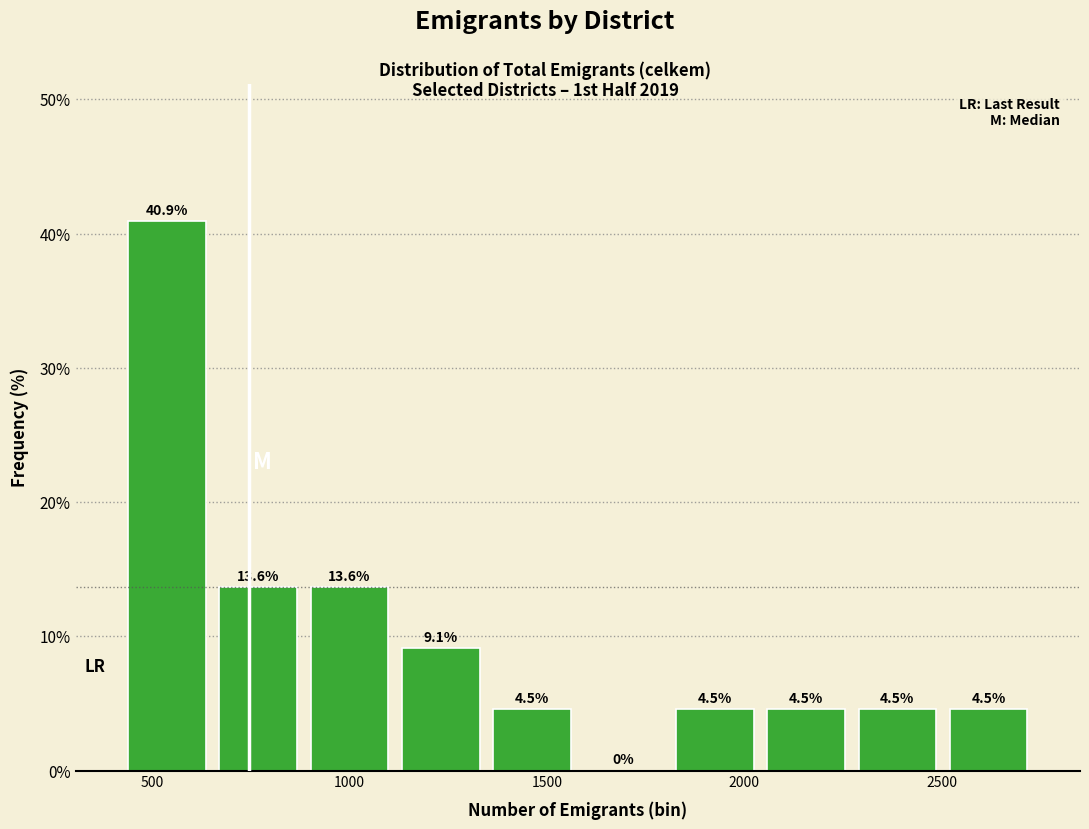

What is the height of the bar covering 900 to 1100 on the x-axis? The bar edges are not printed on the chart, so give them approximately, as read against the axis.

13.6